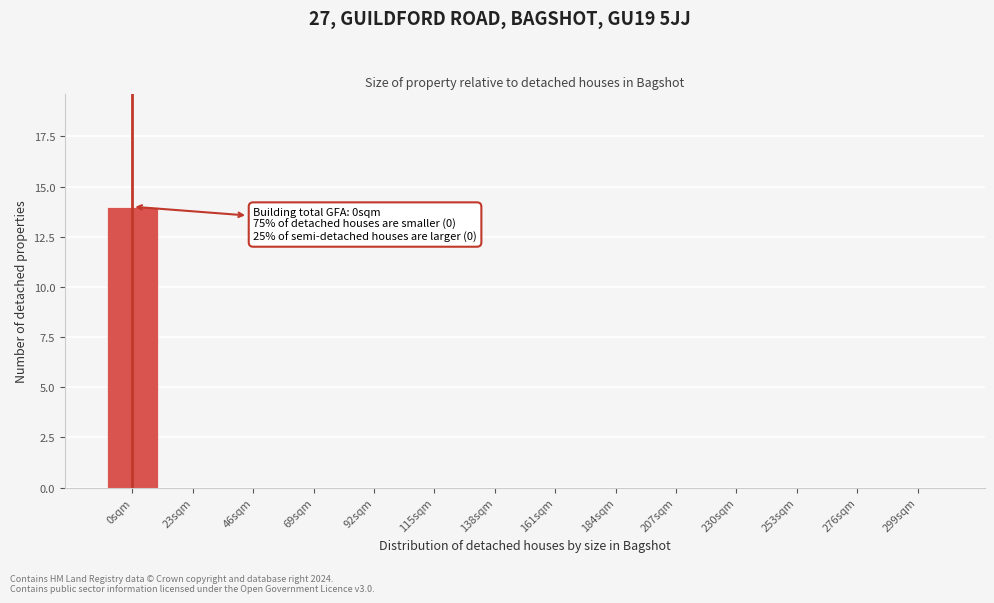

Reading left to right, extract all data points from this chart.

0sqm=14	23sqm=0	46sqm=0	69sqm=0	92sqm=0	115sqm=0	138sqm=0	161sqm=0	184sqm=0	207sqm=0	230sqm=0	253sqm=0	276sqm=0	299sqm=0